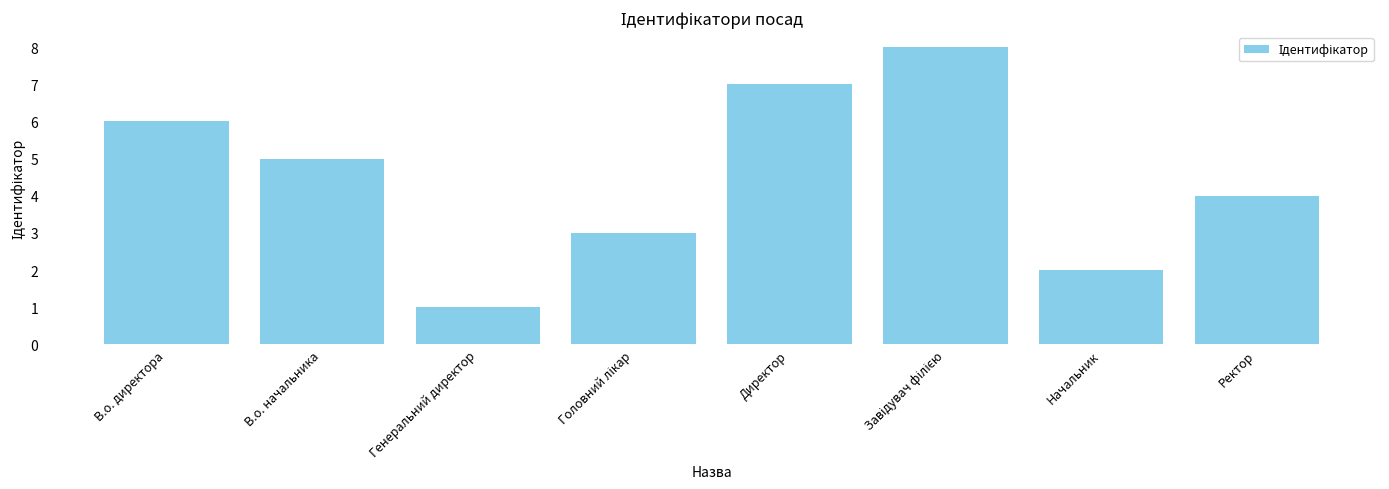

What is the sum of all values?

36